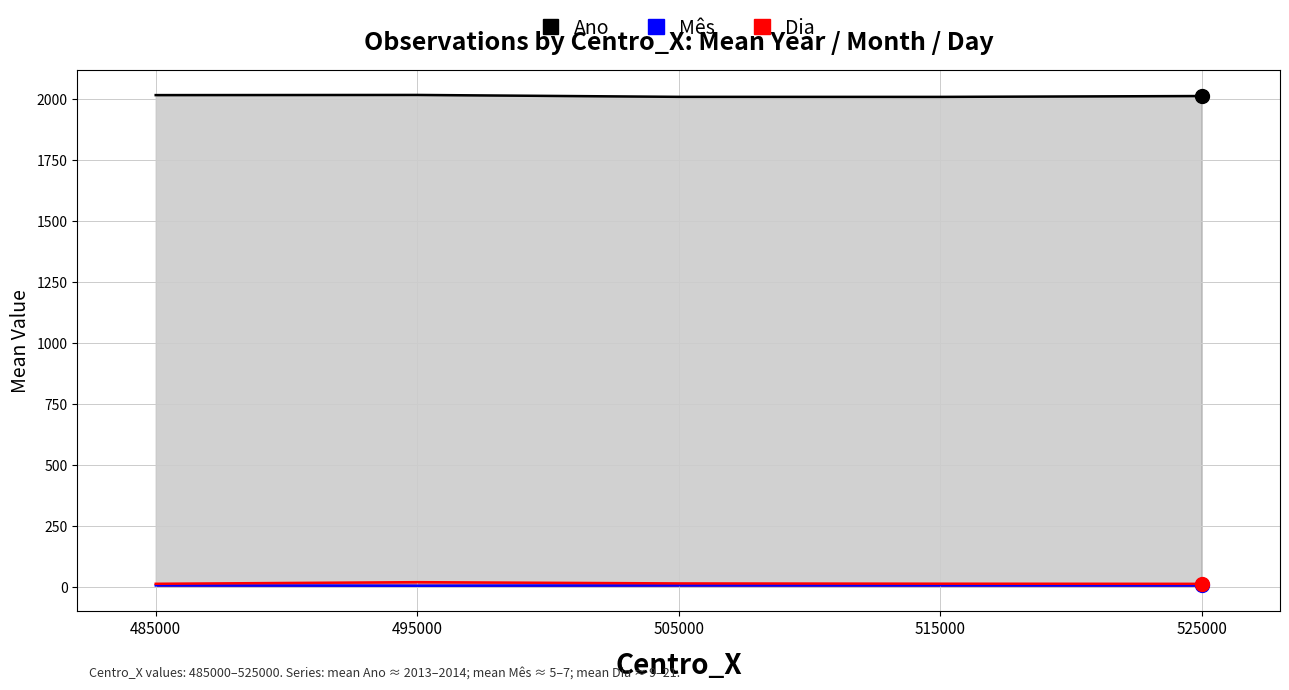

True or false: Mês and Ano intersect in this chart.

False